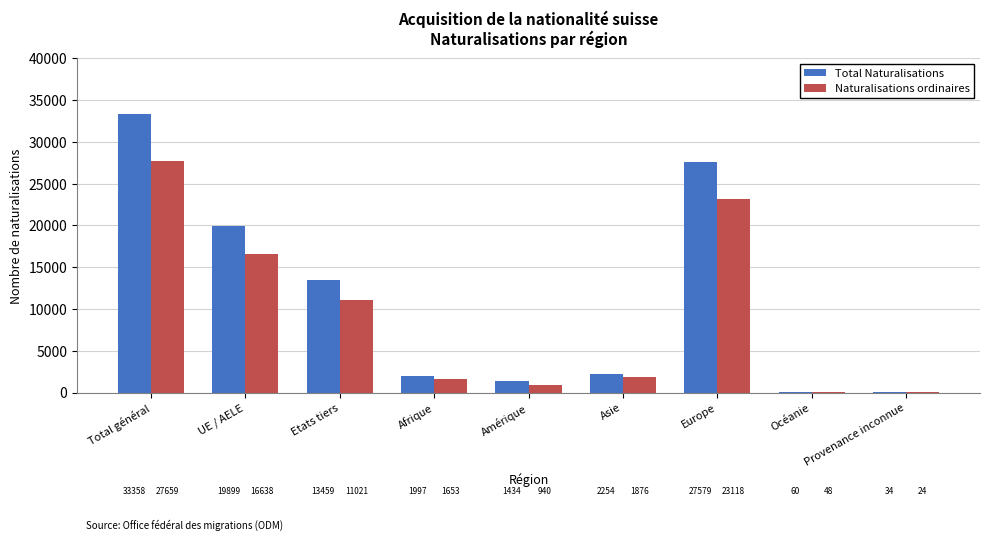

True or false: Naturalisations ordinaires has a value of 1876 at Asie.

True